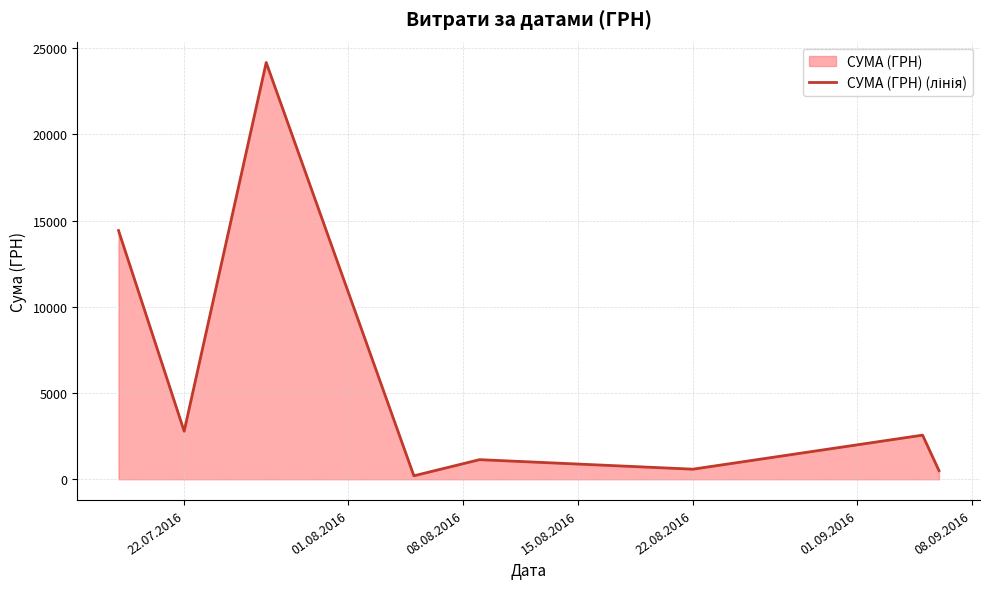

What is the average value?

5795.7